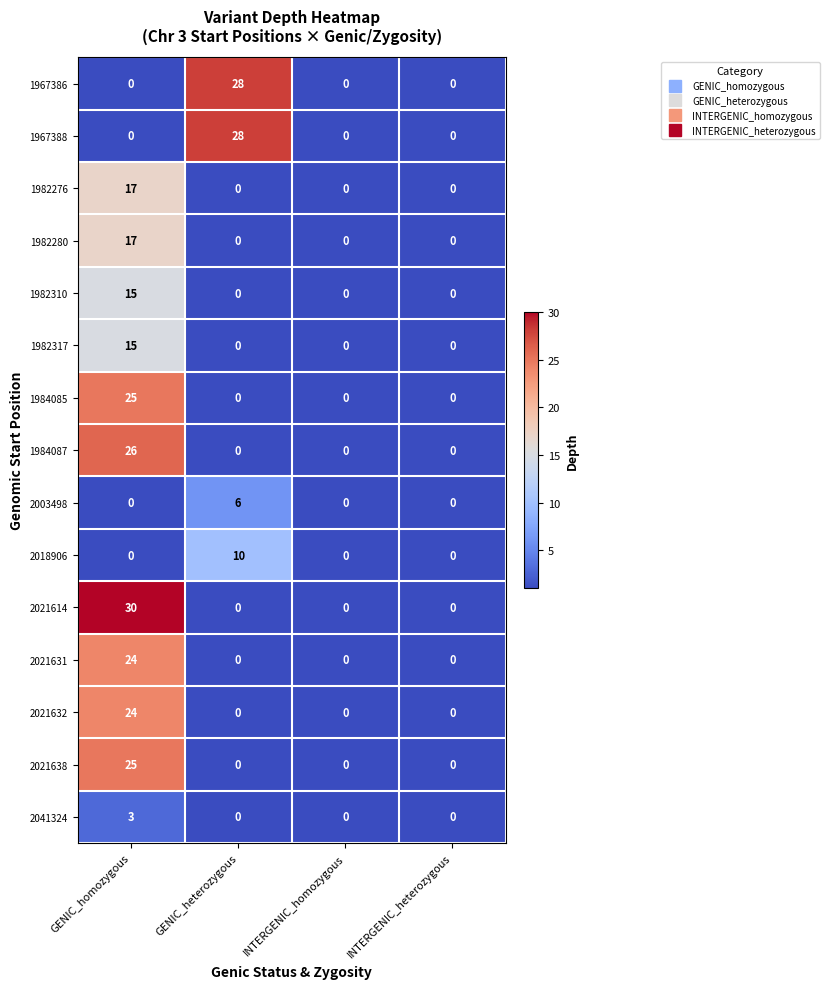

True or false: 2021631 has a value of 0 at INTERGENIC_homozygous.

True